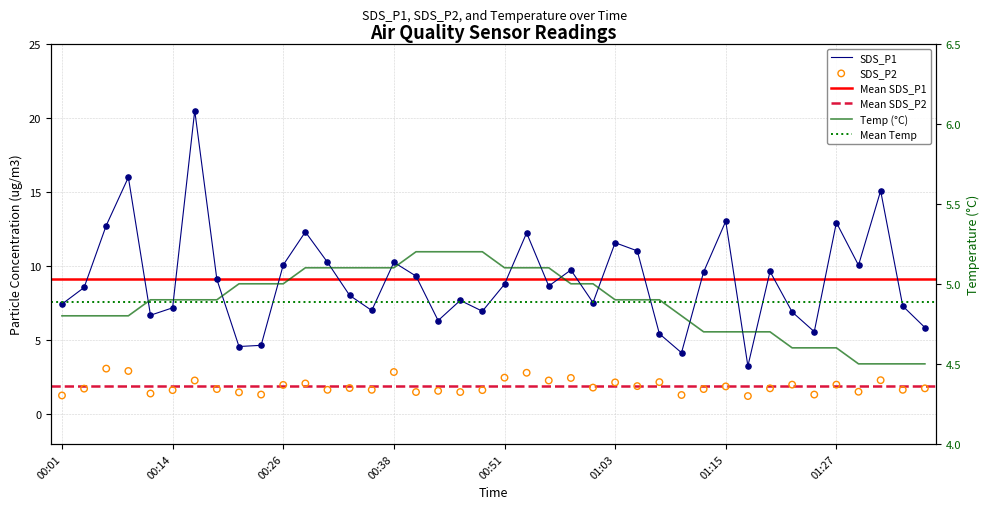

Which series has the largest total across all categories?

SDS_P1